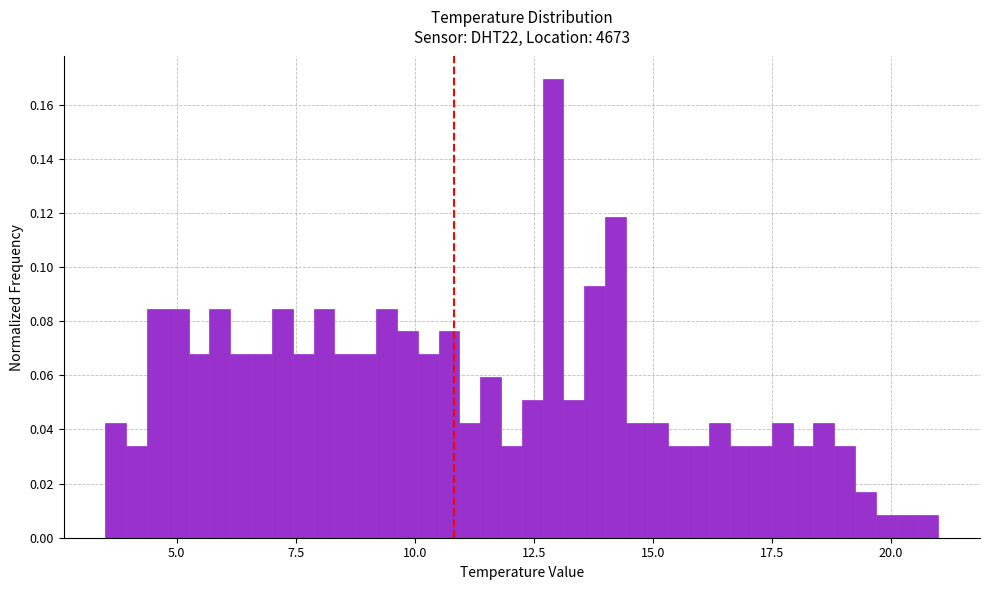

Read against the x-axis, roughly where is the centre of the tallest bar?

13.0